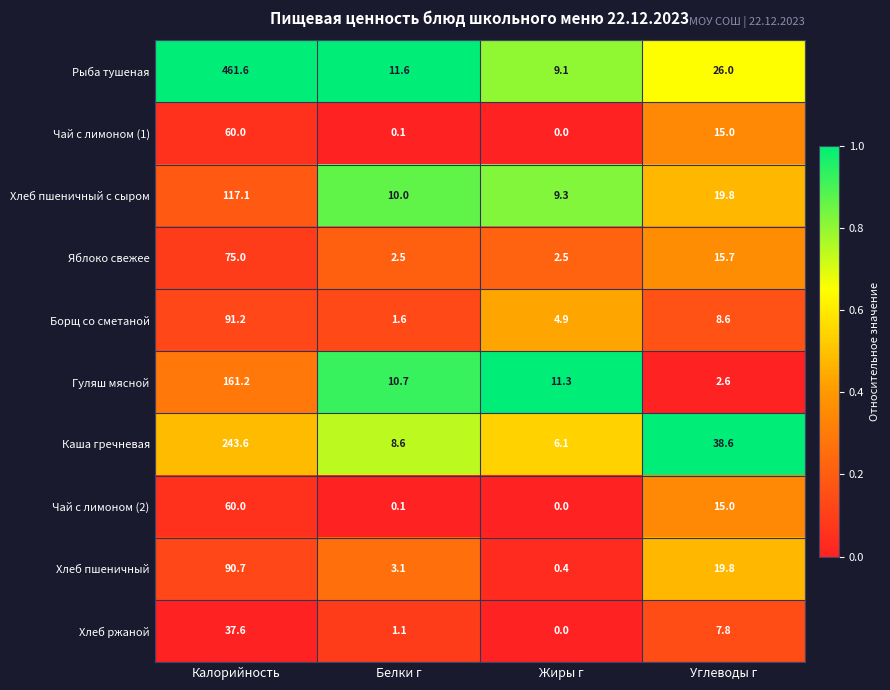

Which series has the largest range (max minus min)?

Рыба тушеная